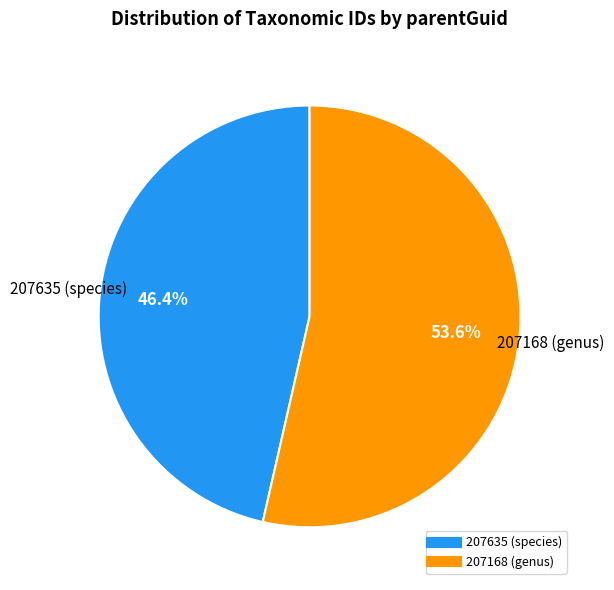

Does 207168 (genus) represent more than half of the total?

Yes